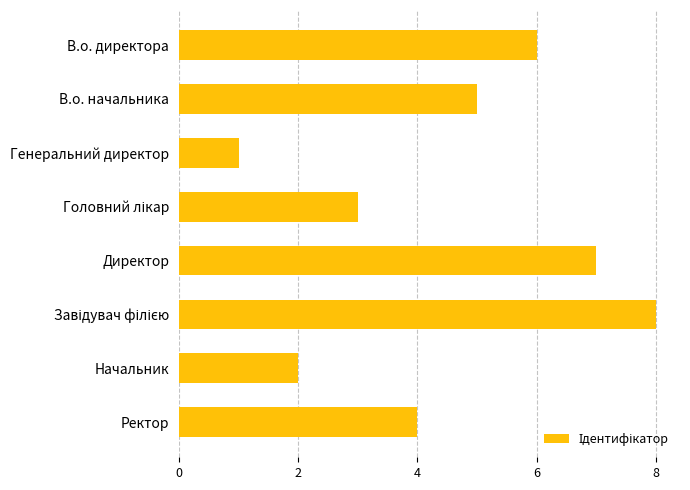

What is the difference between the second highest and minimum values?

6